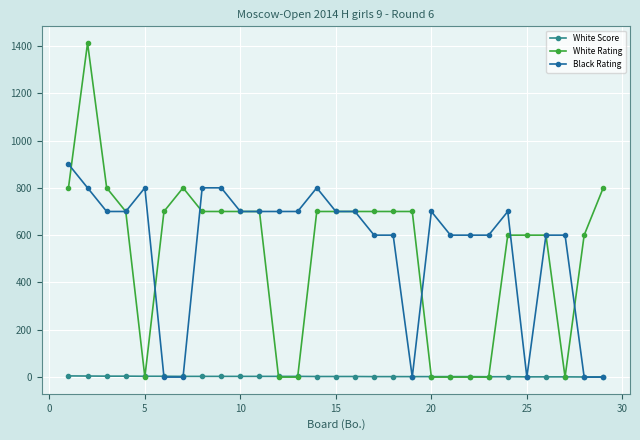

What is the greatest value displayed?

1412.0